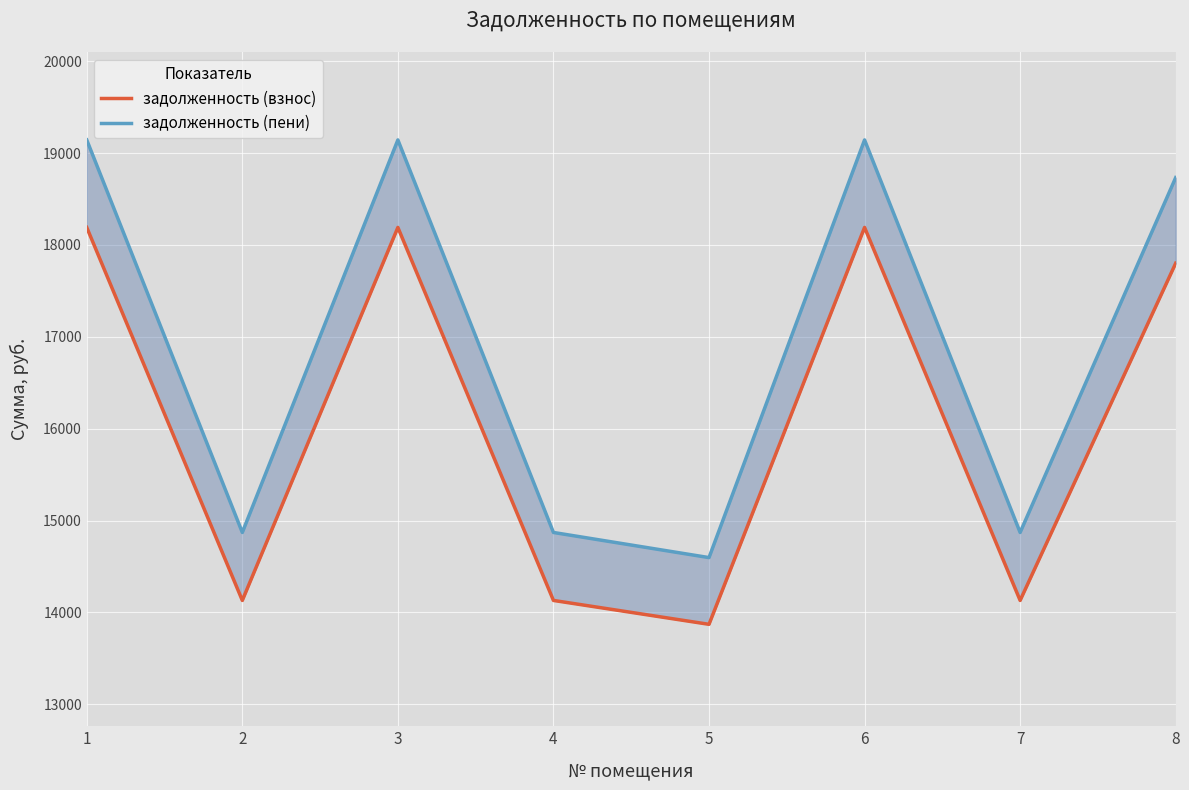

True or false: задолженность (взнос) has a value of 18417.6 at 2.

False